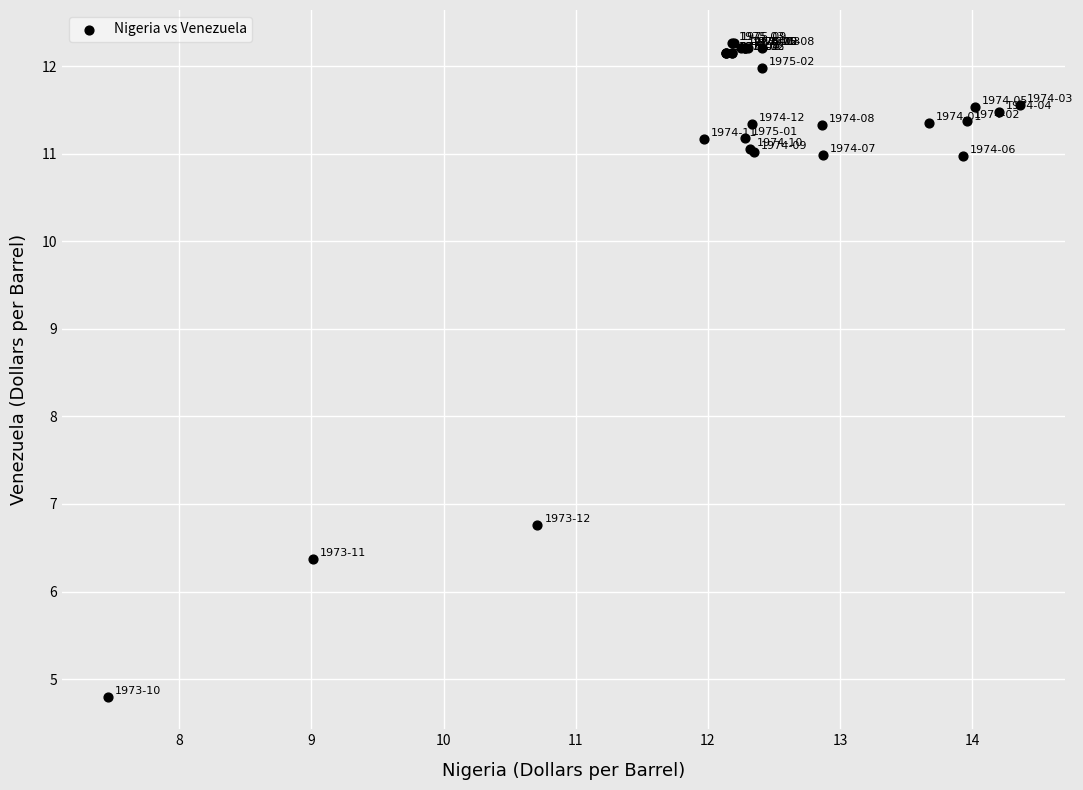

What Y value in the scatter plot is closest to 8?

6.8